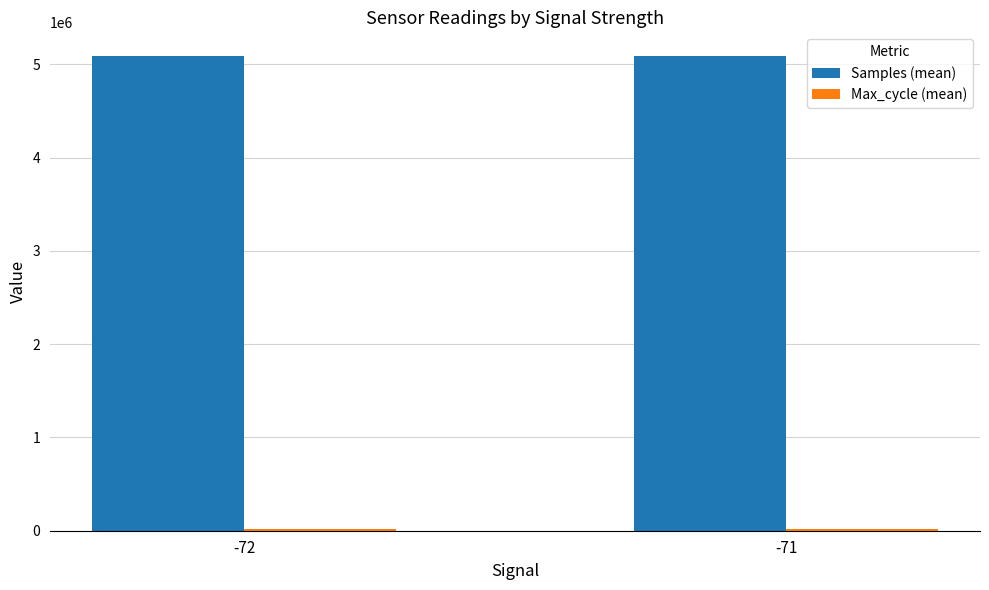

What is the difference between the Samples (mean) values at -72 and -71?

1076